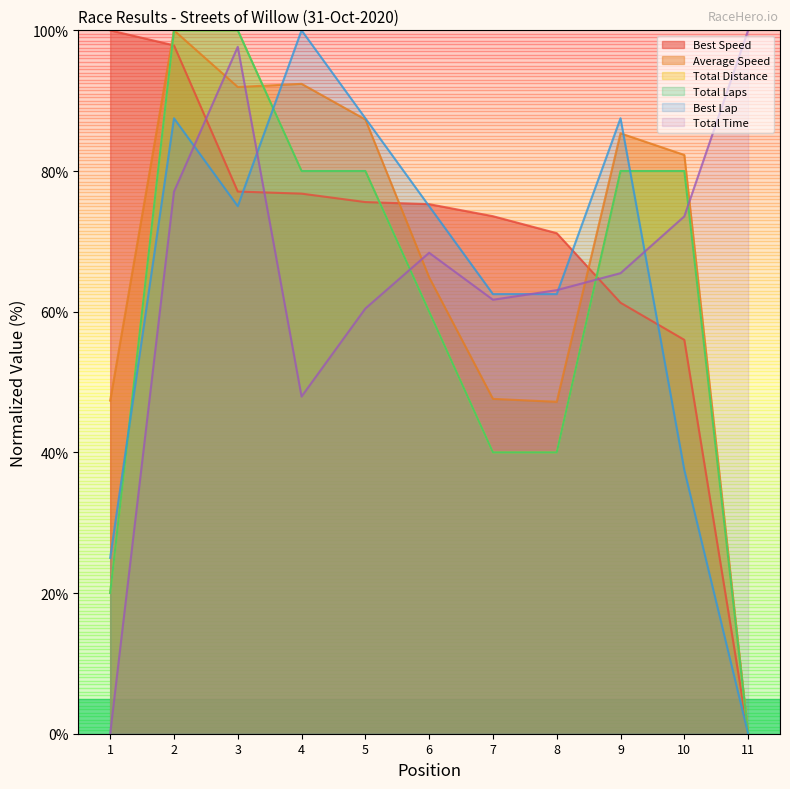

Which category has the highest value in the Best Lap series?

4